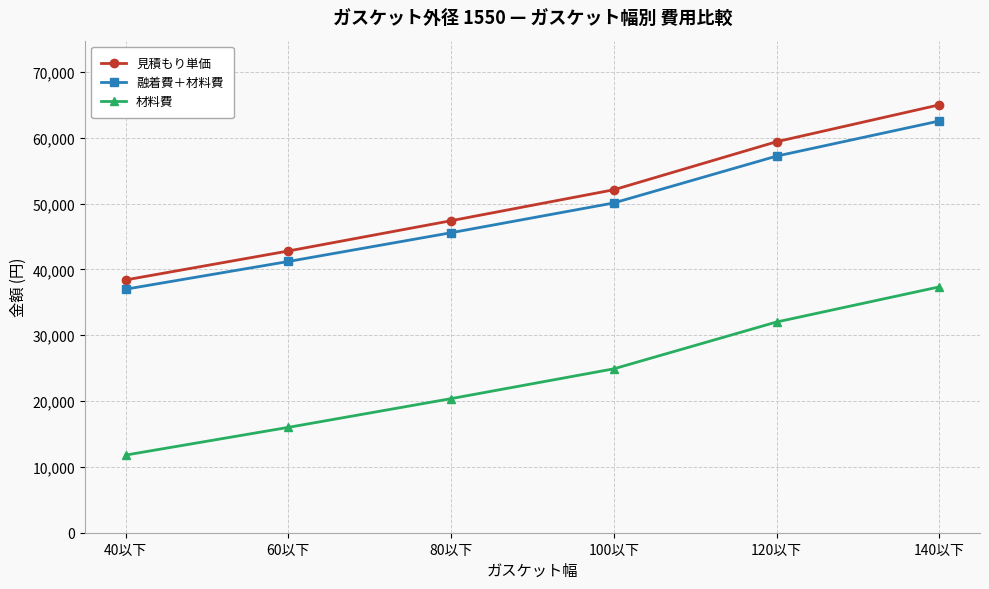

What are all the series names shown in the legend?

見積もり単価, 融着費＋材料費, 材料費